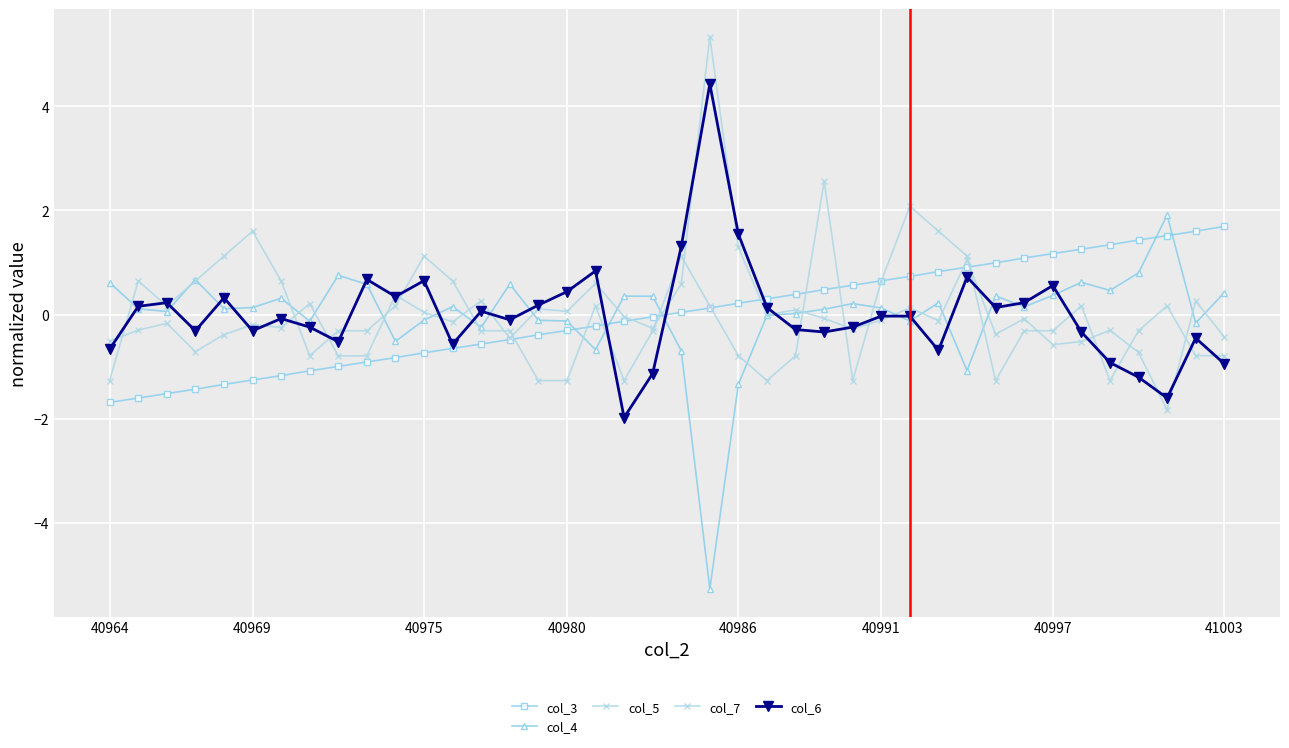

True or false: col_3 and col_5 cross at least once.

True